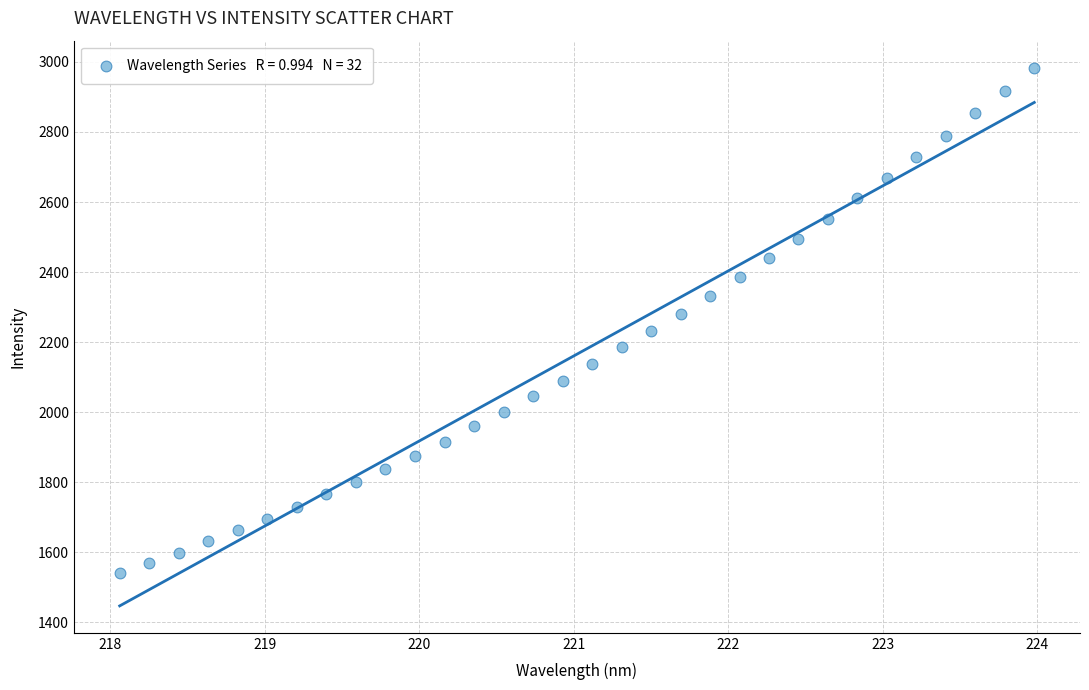

Count the number of points in this scatter plot.

32